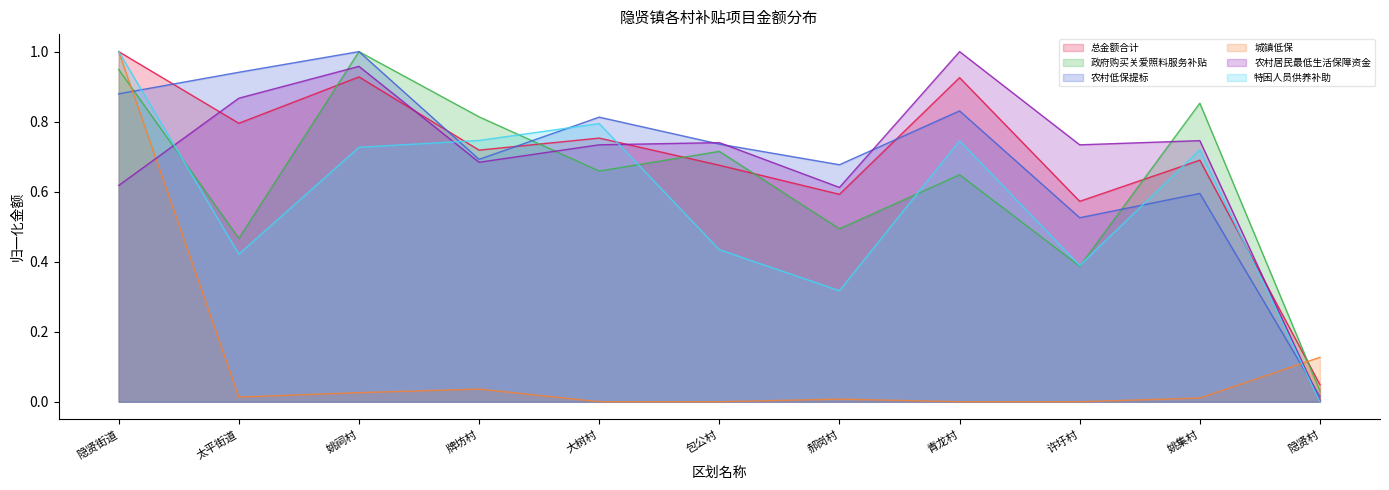

What is the value of the 总金额合计 point at the 4th from the left?

0.7